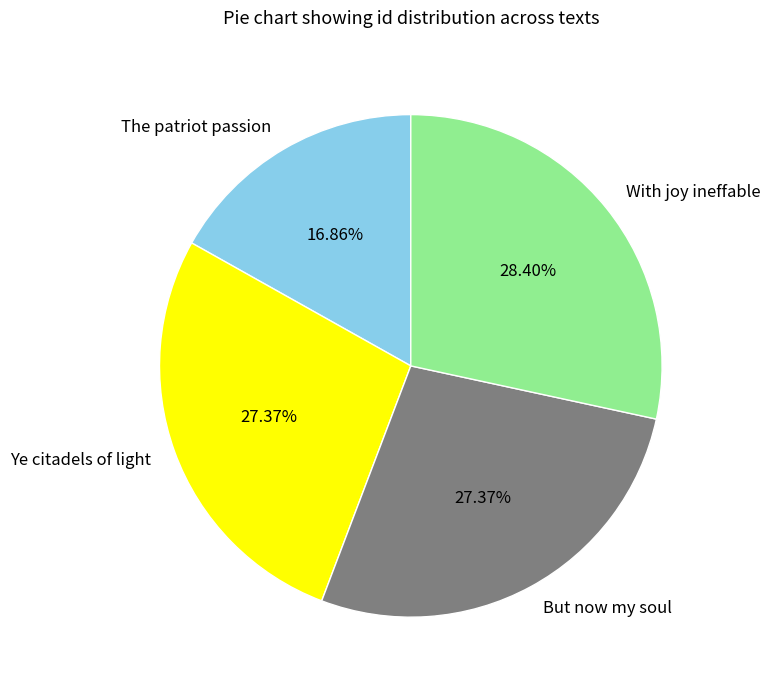

What percentage is NOT represented by But now my soul?

72.6%